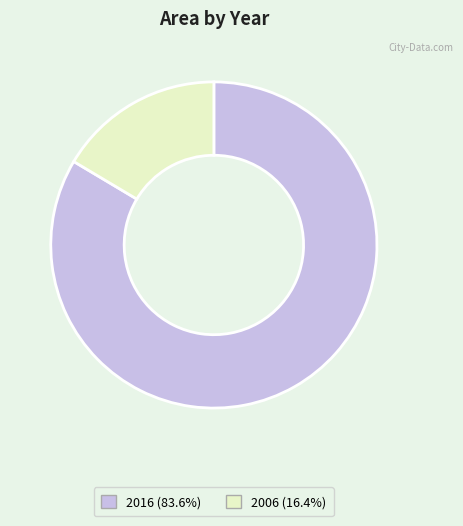

Approximately how many times larger is the value at 2016 (83.6%) compared to 2006 (16.4%)?

5.1